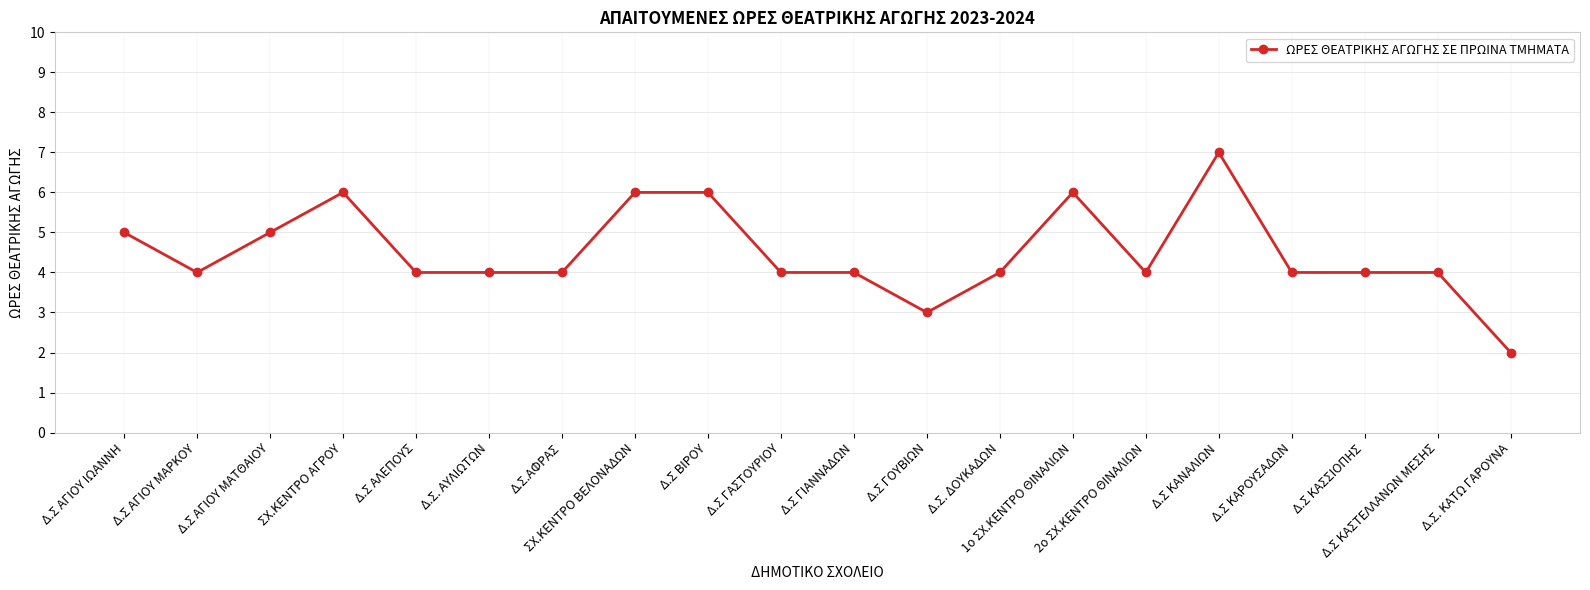

Where is the first local minimum?

Δ.Σ ΑΓΙΟΥ ΜΑΡΚΟΥ